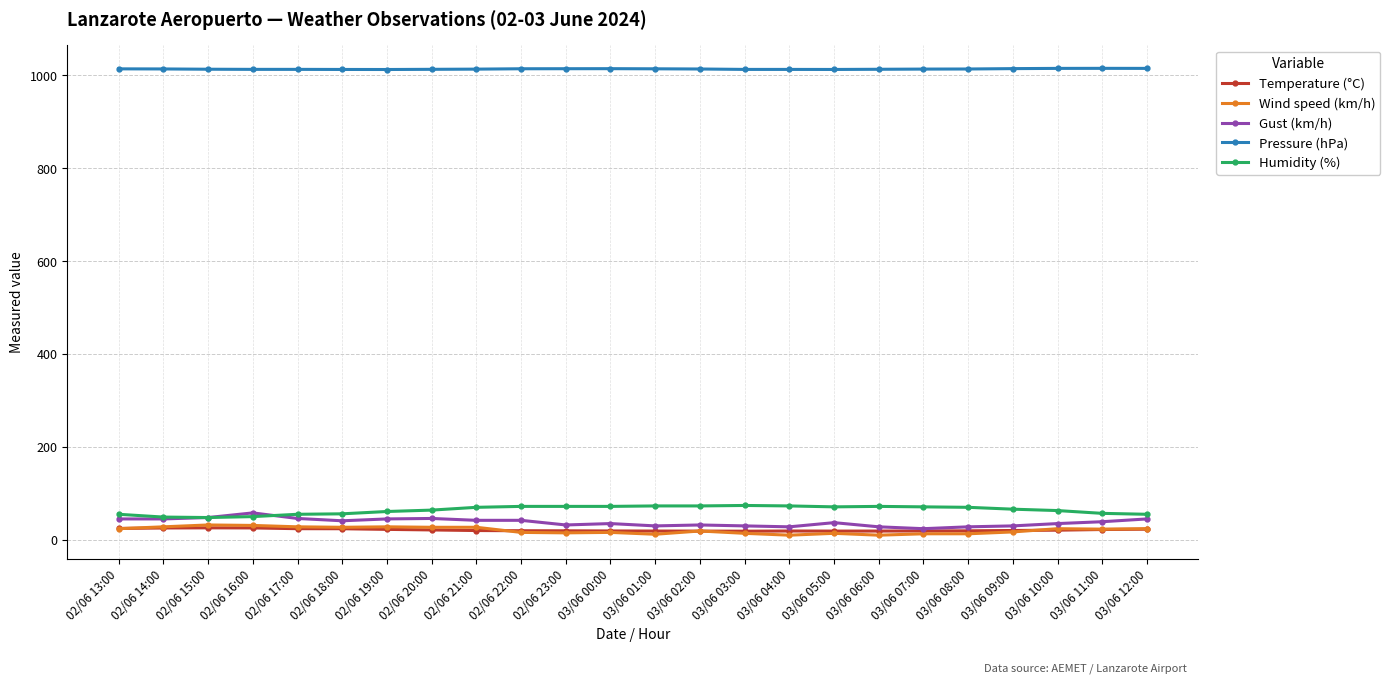

Count the number of categories in the chart.

24